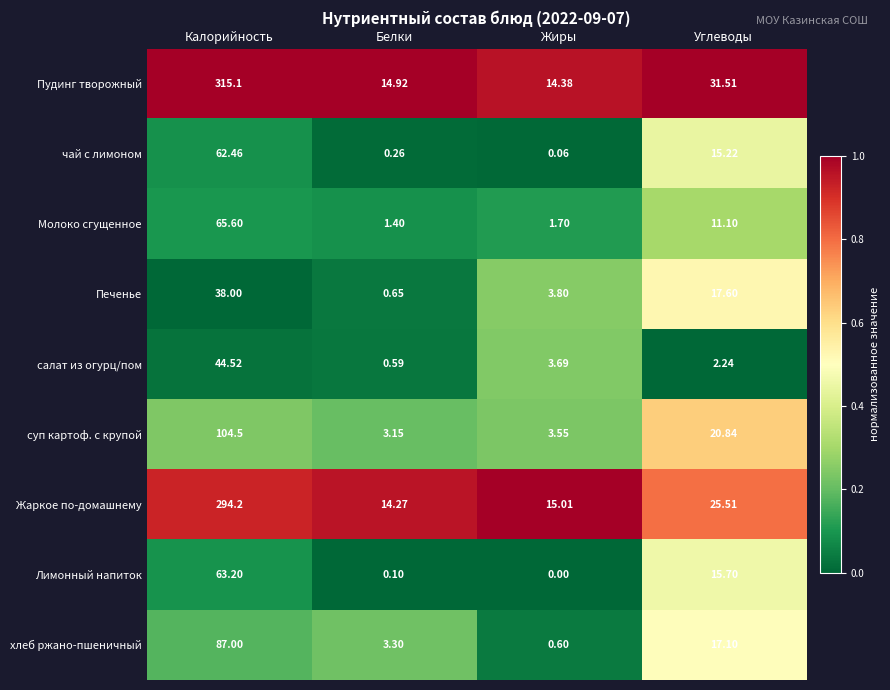

Which series has the widest spread of values?

Пудинг творожный